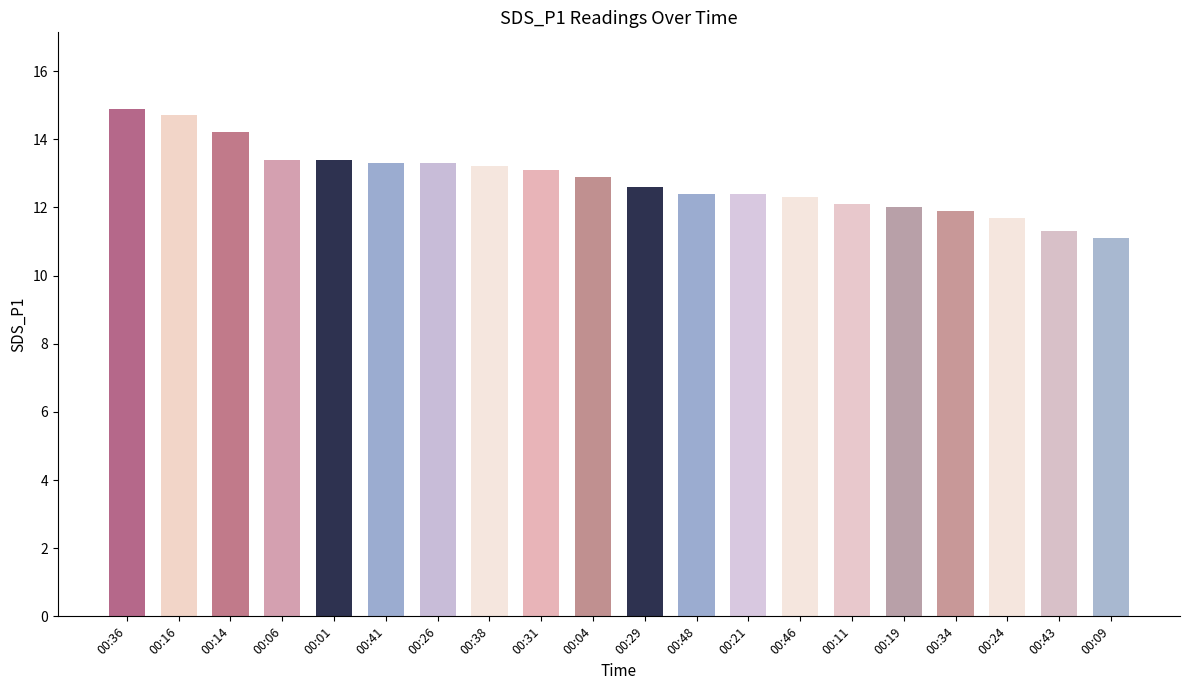

Which category has the highest value across all series?

00:36